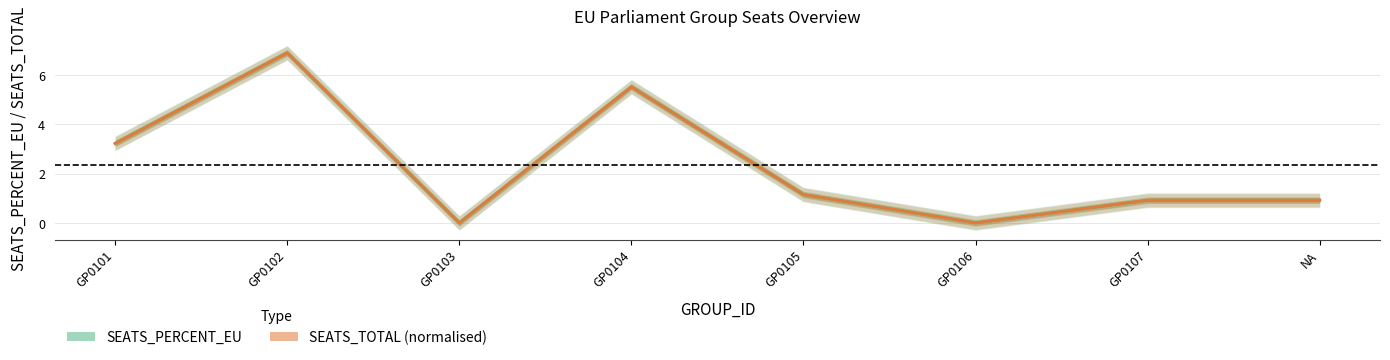

True or false: SEATS_PERCENT_EU has more than 0 points higher than both neighbors.

True